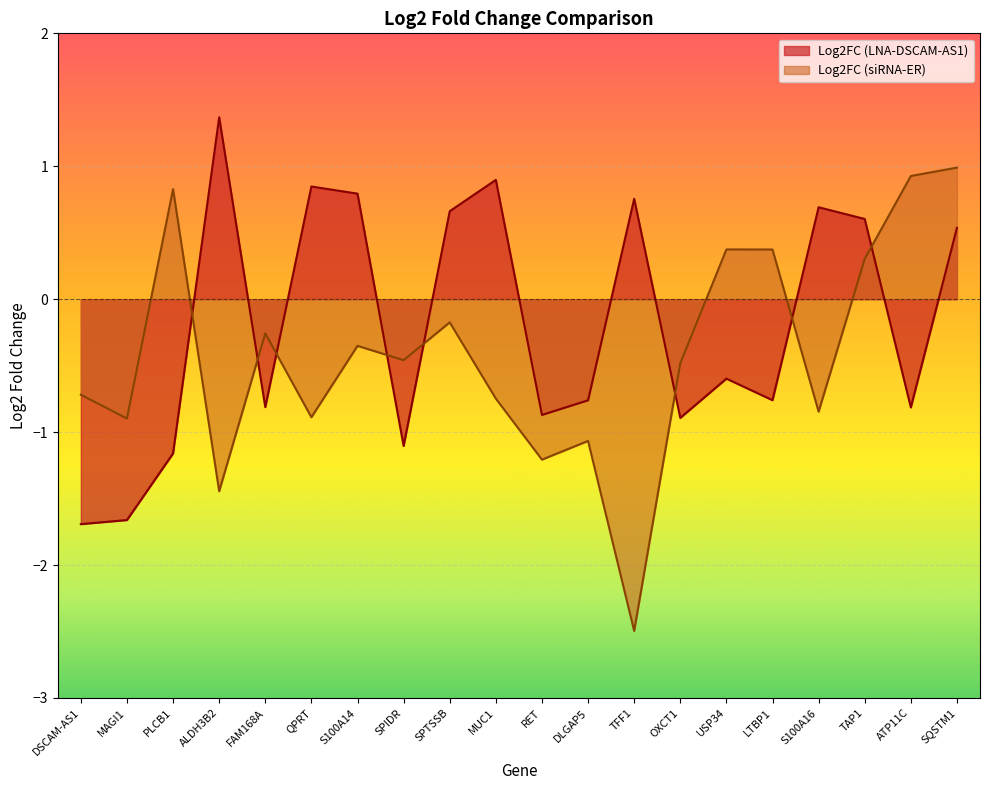

What is the maximum value for Log2FC (siRNA-ER)?

1.0